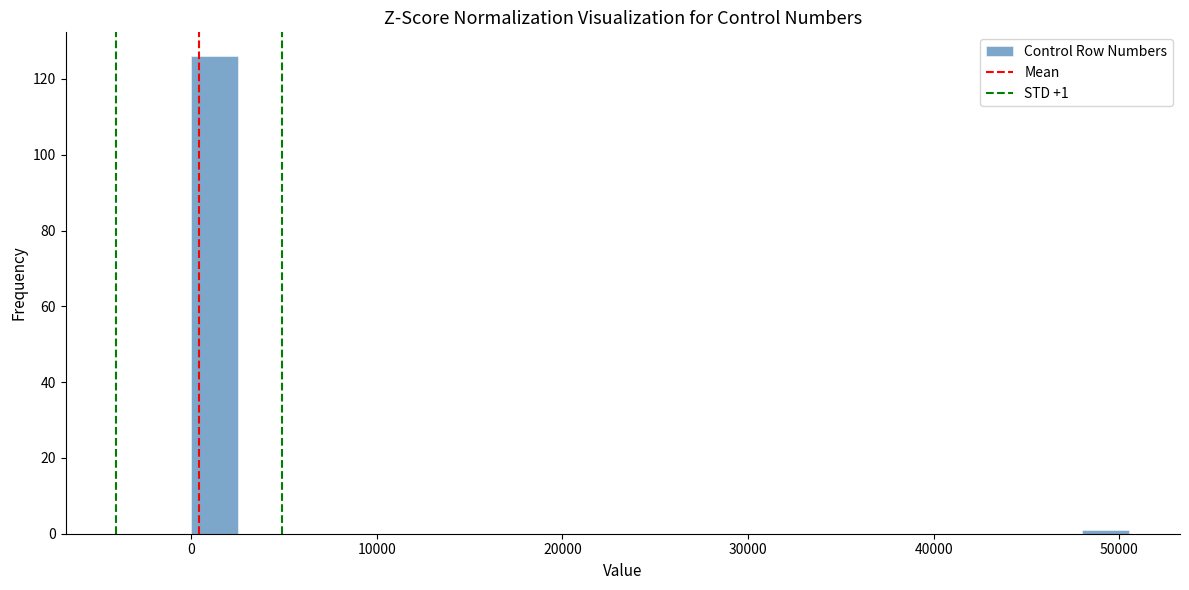

Read against the x-axis, roughly where is the centre of the tallest bar?

1000